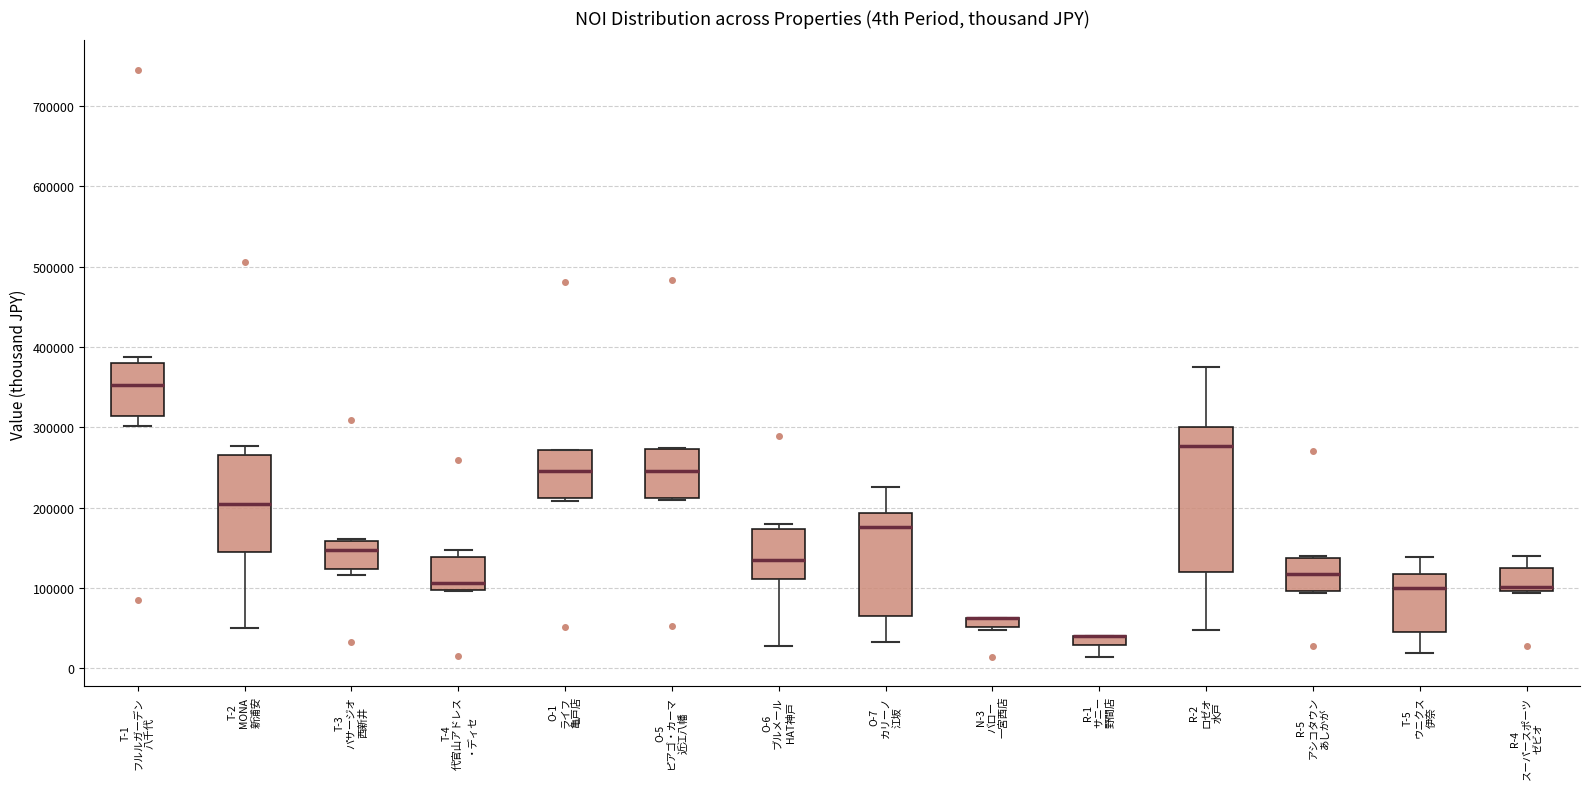

Which box is the tallest, from its lower edge to its upper edge?

R-2 ロゼオ 水戸